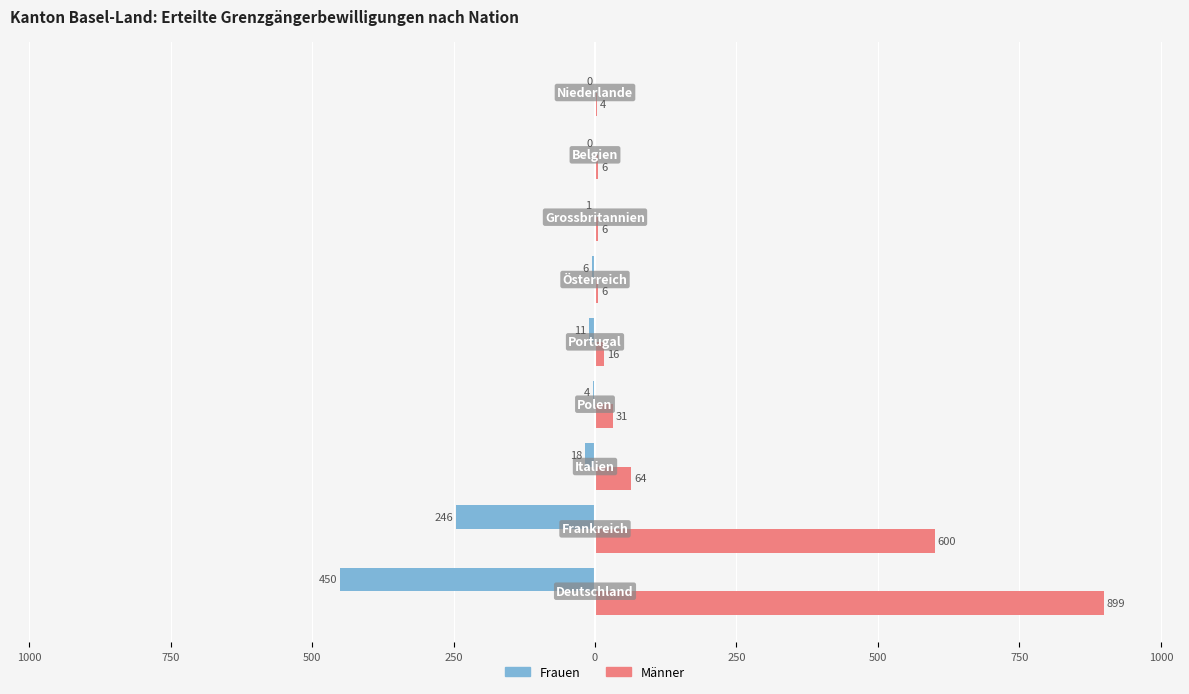

What are all the series names shown in the legend?

Frauen, Männer